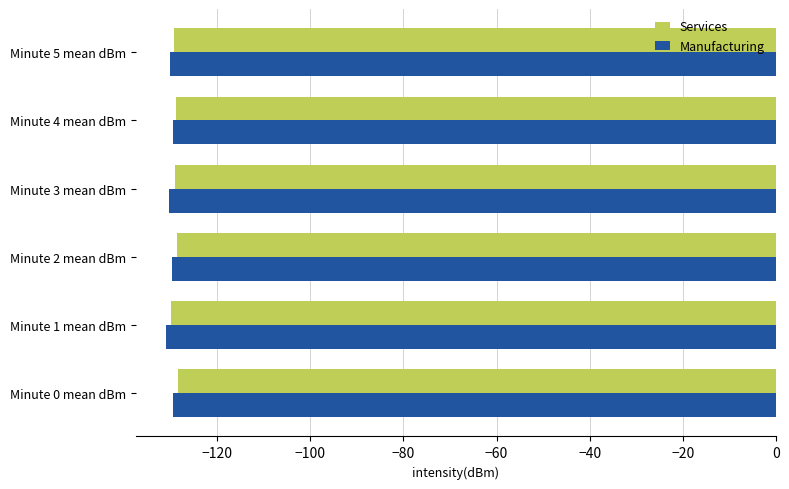

The value of Manufacturing at Minute 5 mean dBm is -130.1. True or false?

True